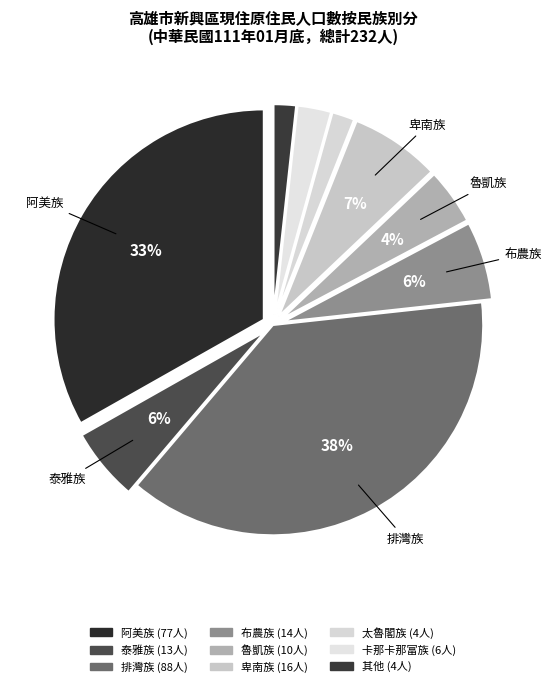

Count the number of slices in the pie.

9